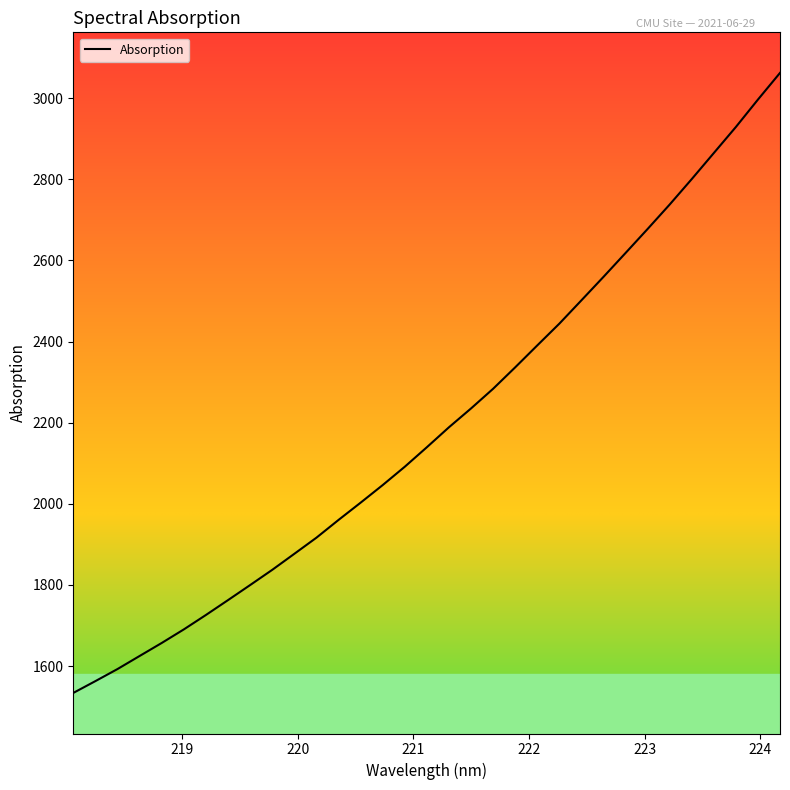

What is the greatest value displayed?

3062.1